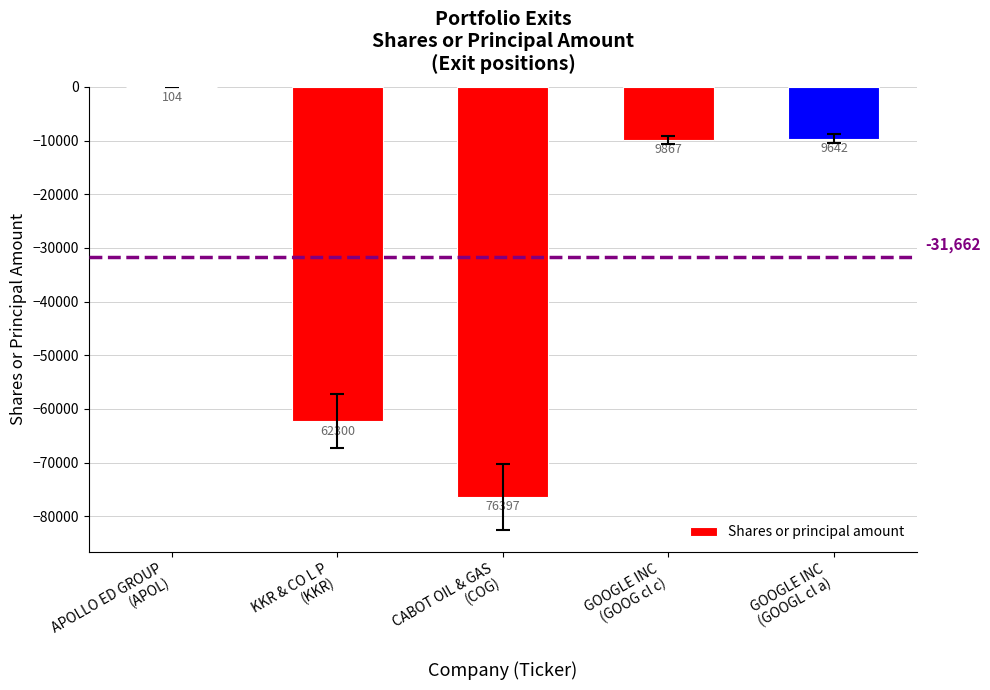

What is the label of the 1st bar from the right?

GOOGLE INC
(GOOGL cl a)